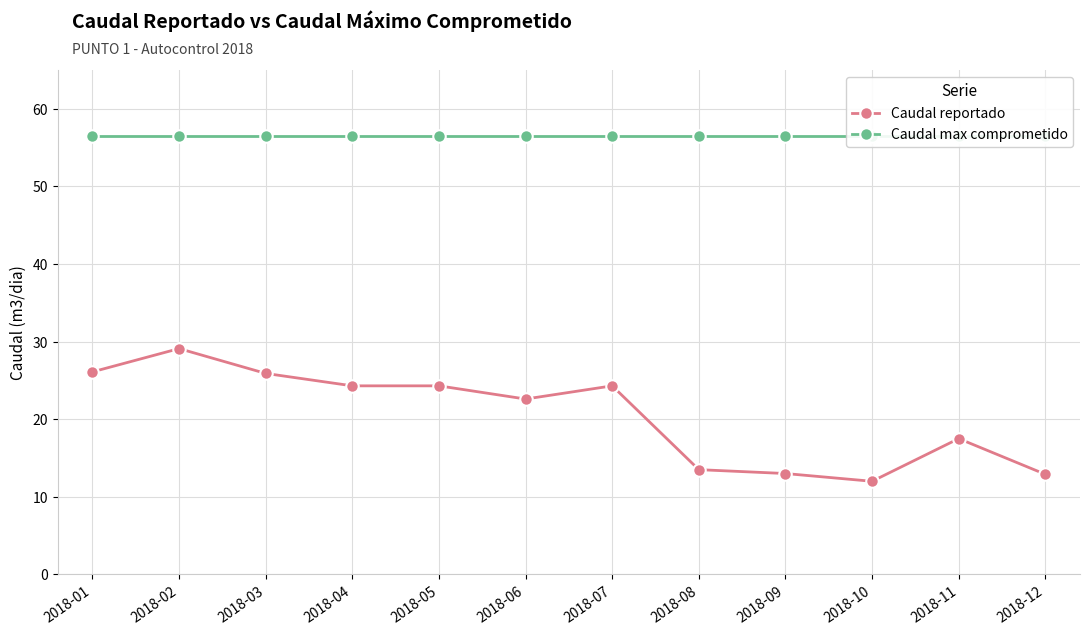

Rank the series by their maximum value, from highest to lowest.

Caudal max comprometido, Caudal reportado